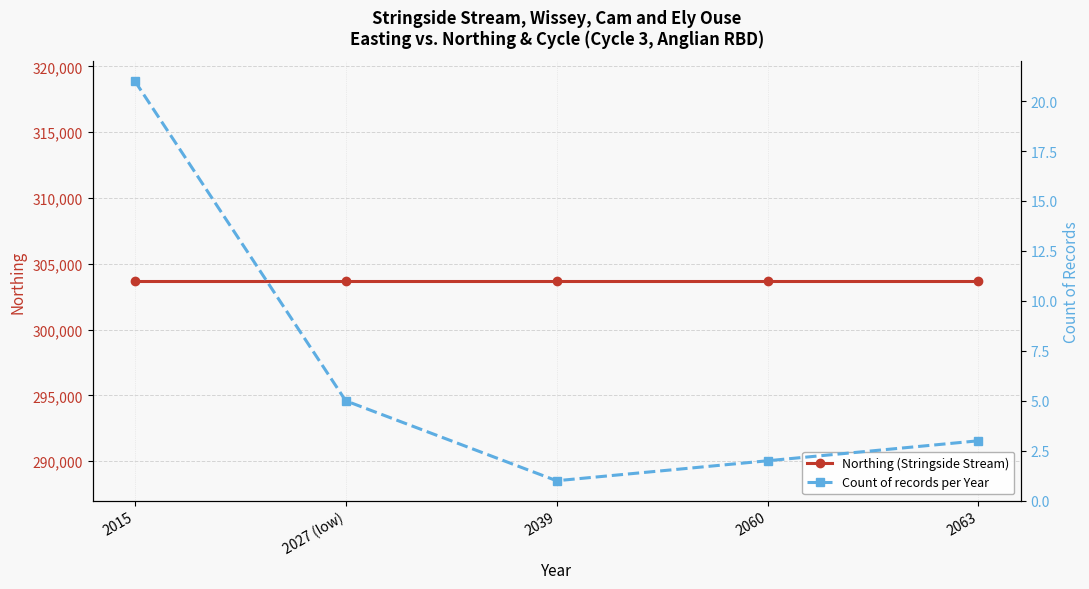

Between 2027 (low) and 2039, which is larger?

2027 (low)